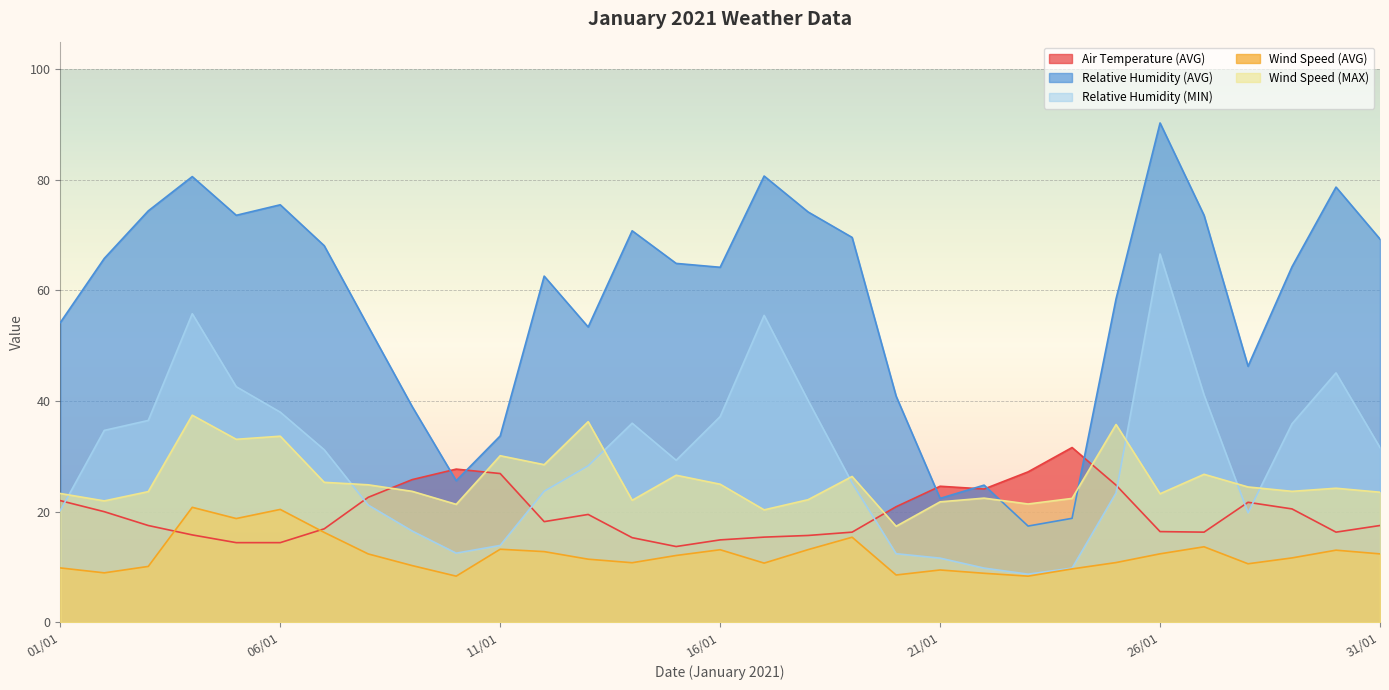

How many lines are shown in the chart?

5